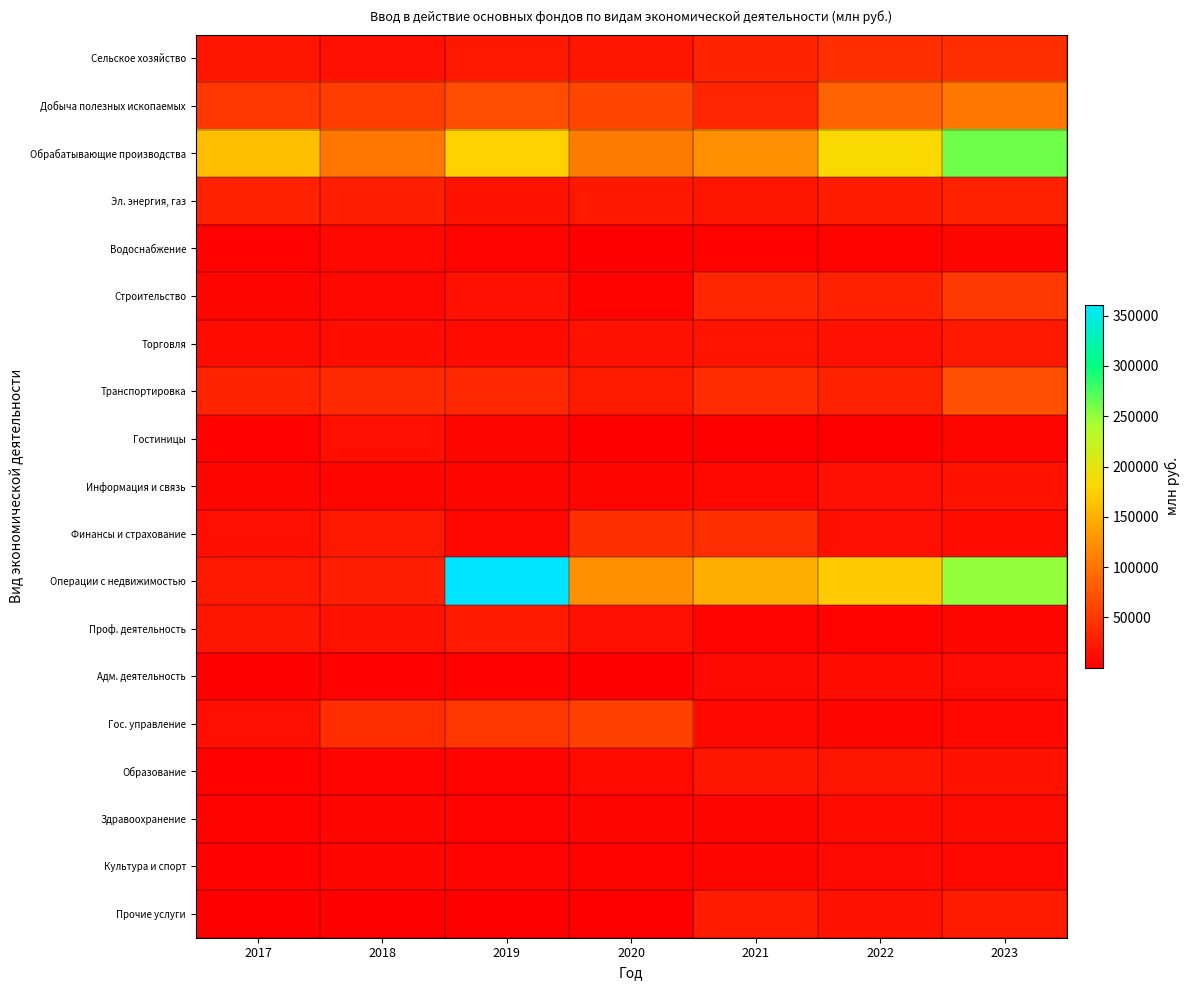

List the series in order of their peak value, highest first.

Операции с недвижимостью, Обрабатывающие производства, Добыча полезных ископаемых, Транспортировка, Гос. управление, Строительство, Финансы и страхование, Сельское хозяйство, Эл. энергия, газ, Прочие услуги, Проф. деятельность, Торговля, Образование, Информация и связь, Гостиницы, Здравоохранение, Адм. деятельность, Культура и спорт, Водоснабжение